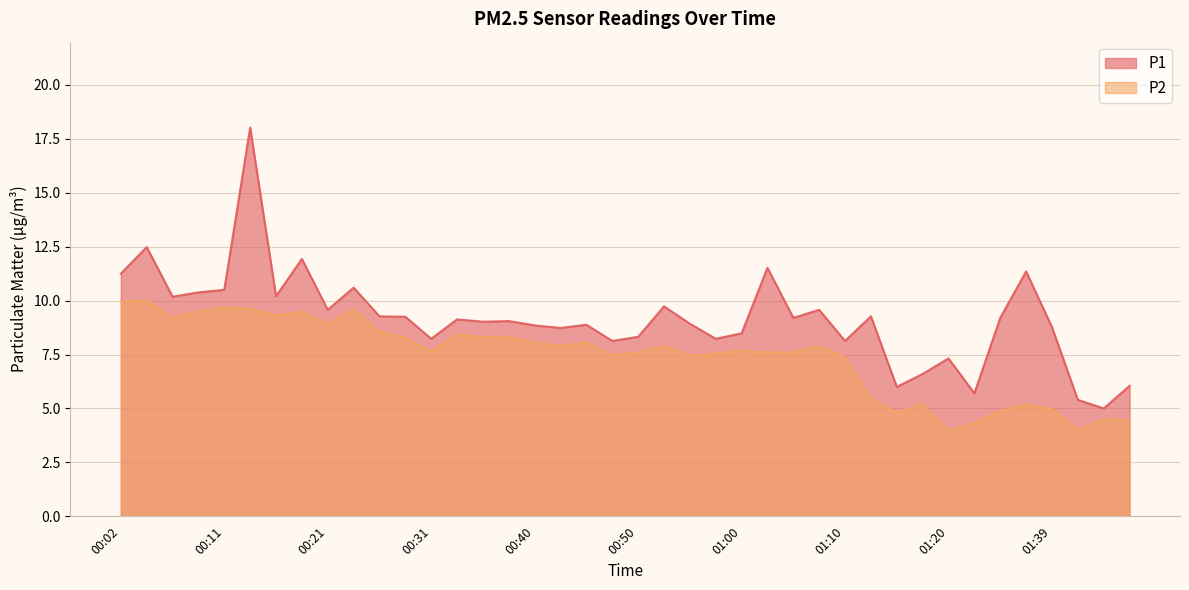

Where is P1 nearest to the value 11?

00:02